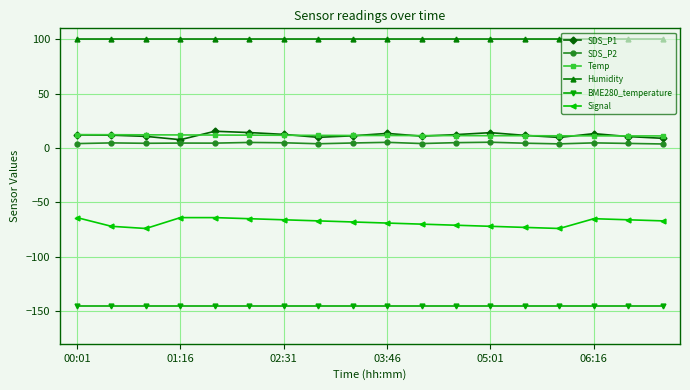

What is the greatest value displayed?

99.9